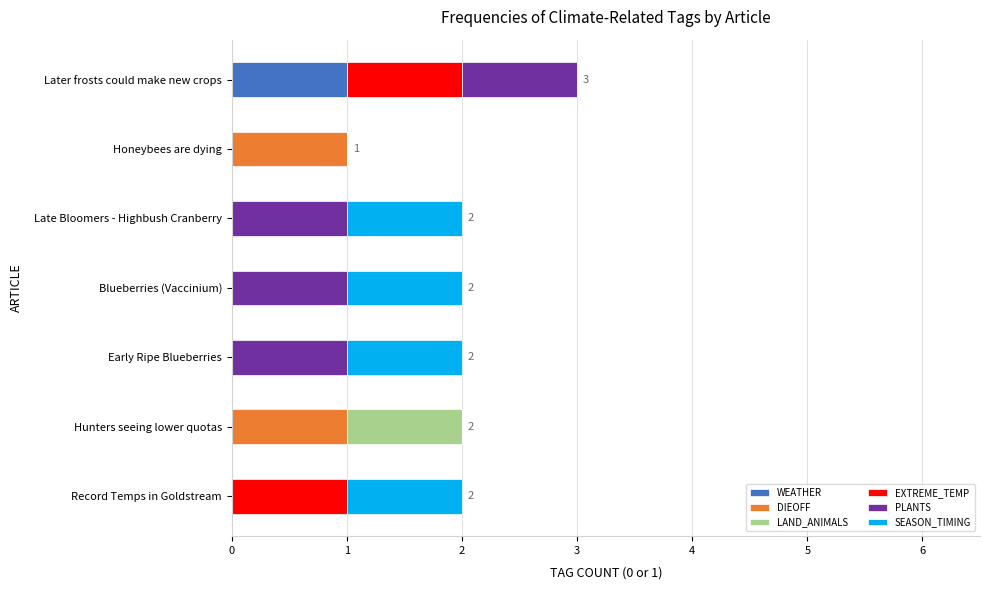

At which category is the sum across all series the highest?

Later frosts could make new crops